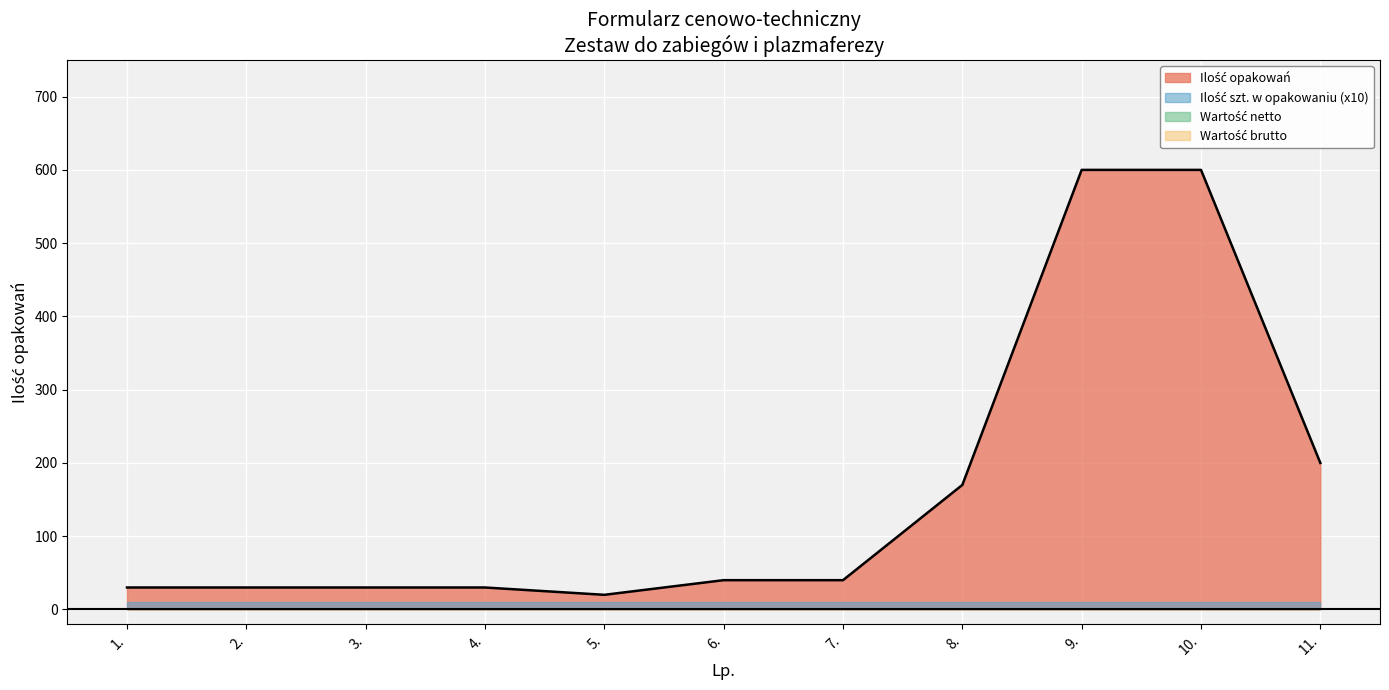

At how many categories does at least one series exceed 360?

2